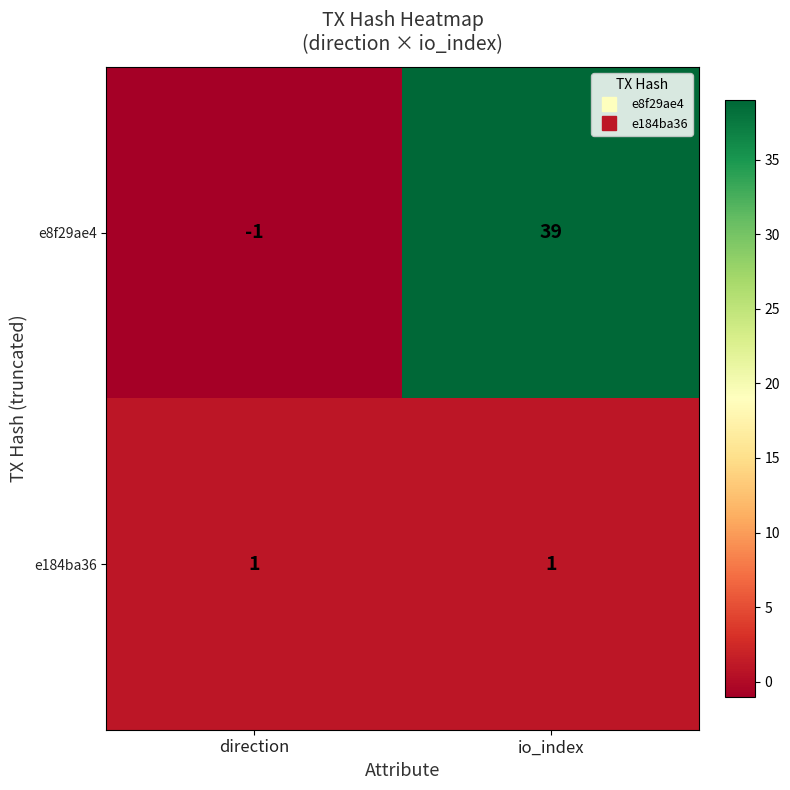

The e8f29ae4 series shows 39 at io_index. True or false?

True